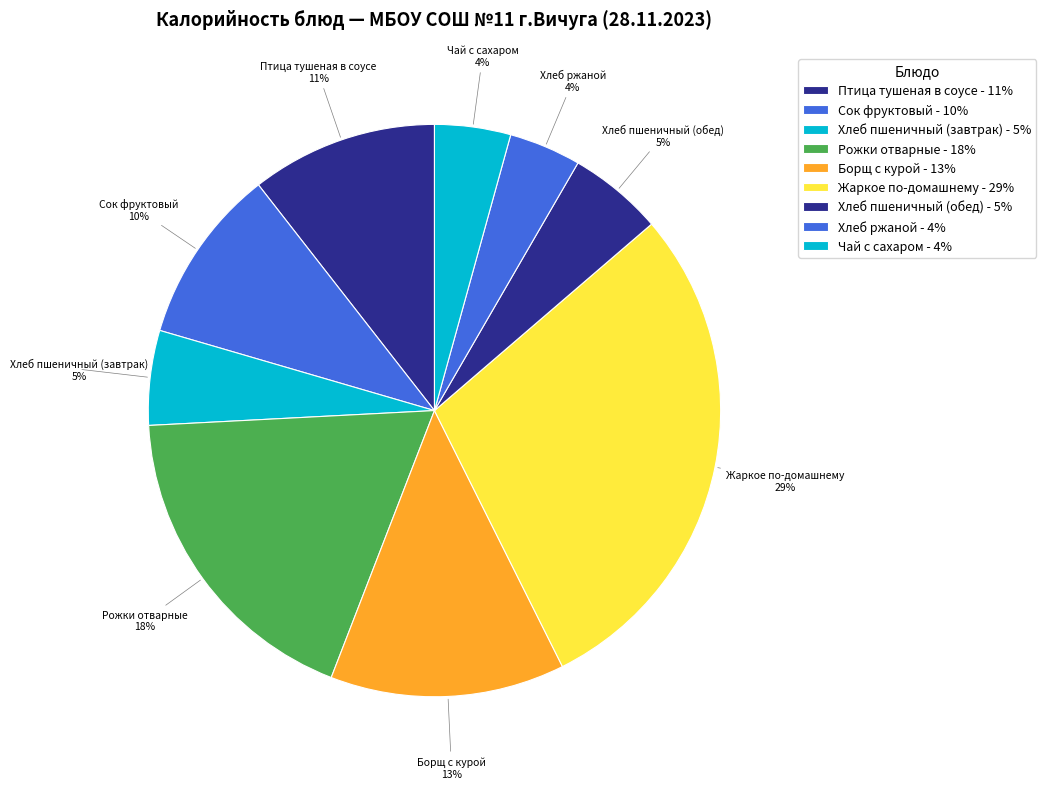

Is the sum of Хлеб пшеничный (завтрак) 5% and Хлеб пшеничный (обед) 5% greater than half?

No